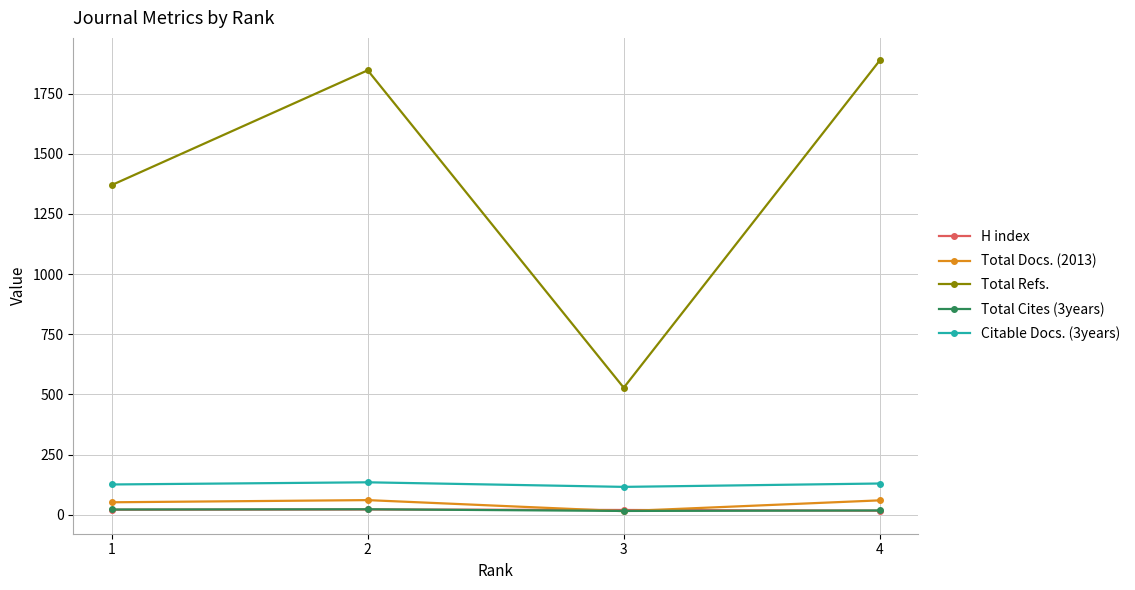

What is the difference between the highest and lowest values at 2?

1825